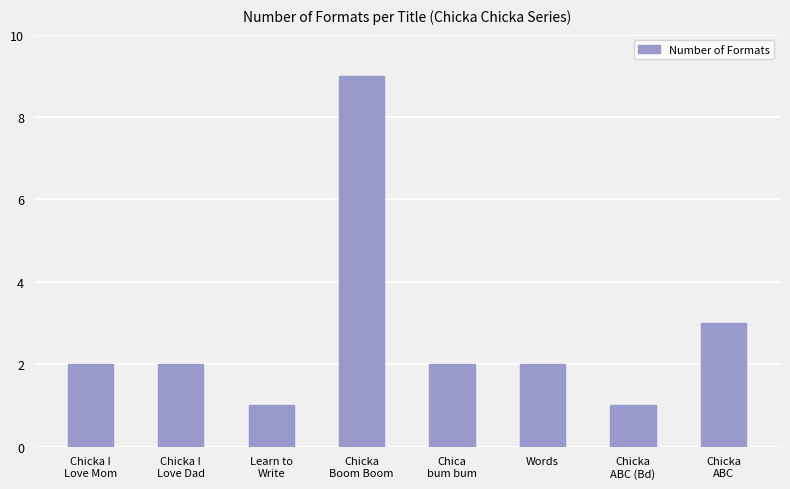

What is the approximate value at Words?

2